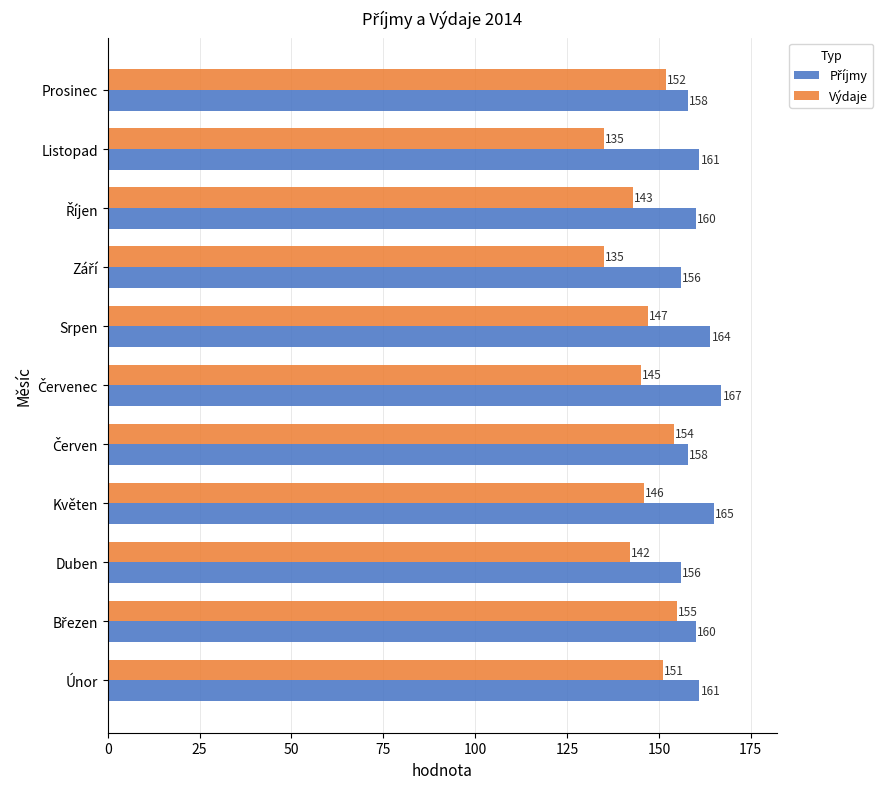

How many distinct data groups are displayed?

2